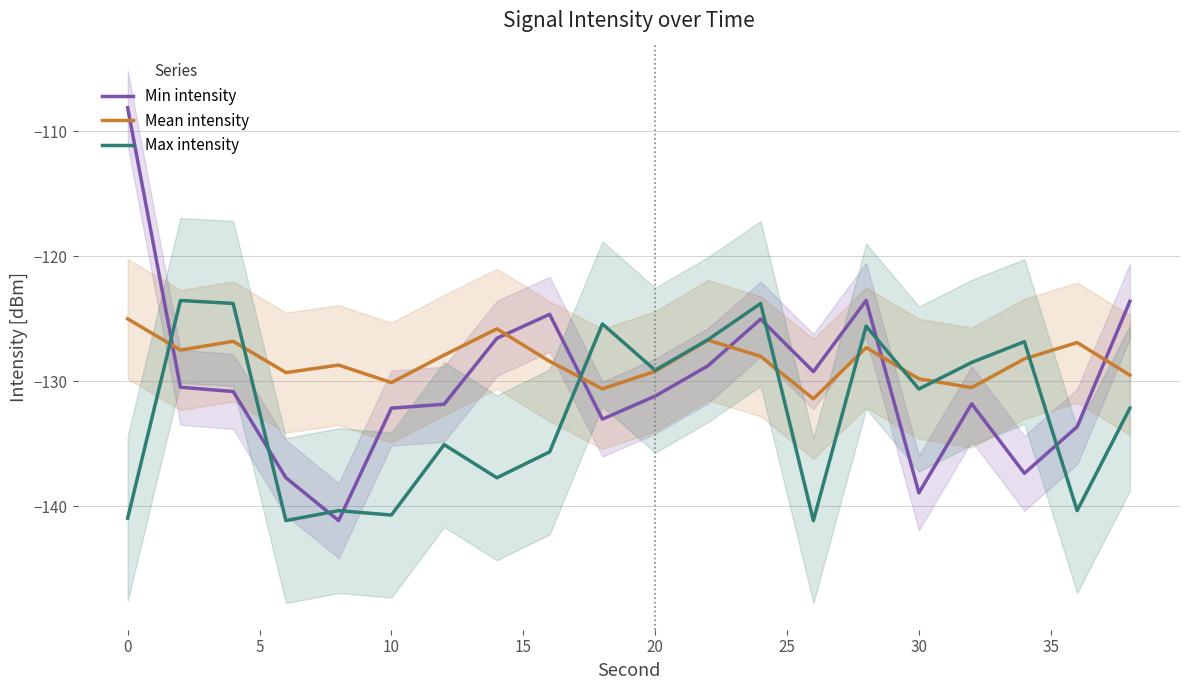

At which label does Mean intensity first exceed -128?

0